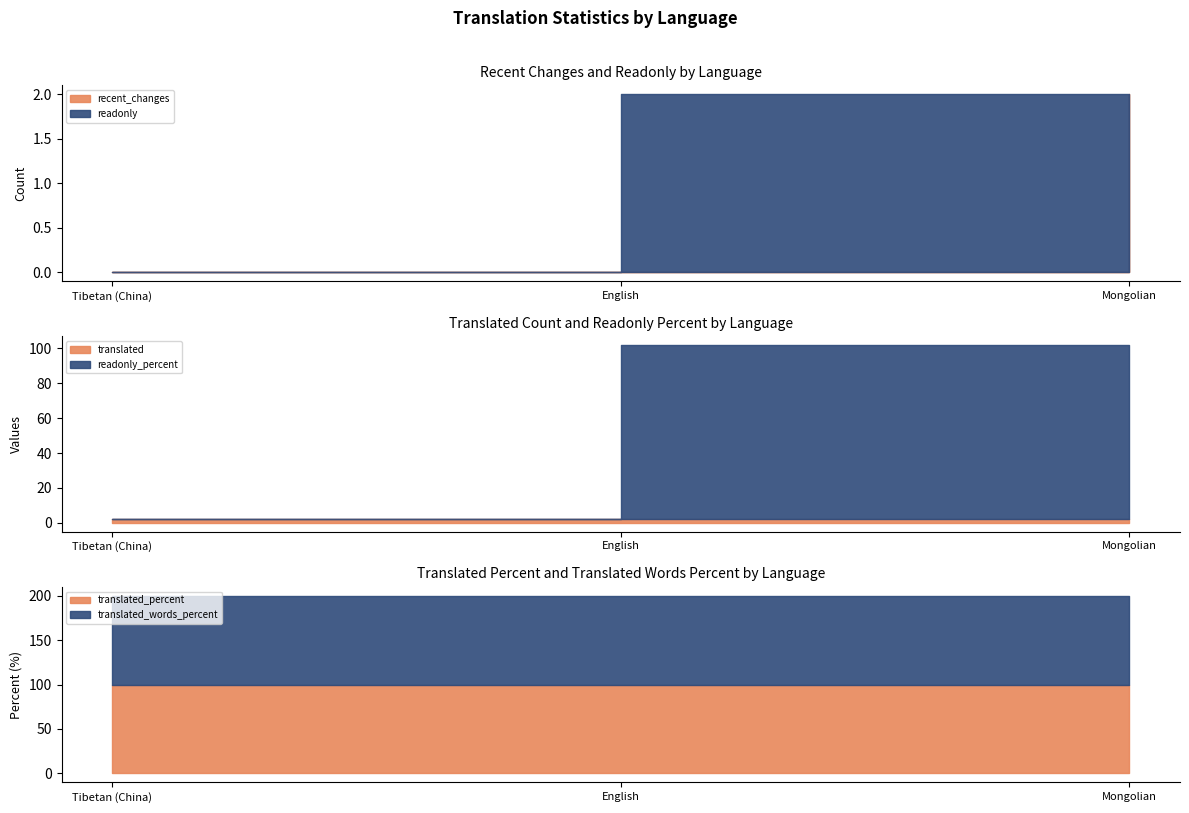

What are all the series names shown in the legend?

recent_changes, readonly, readonly_percent, translated, translated_percent, translated_words_percent